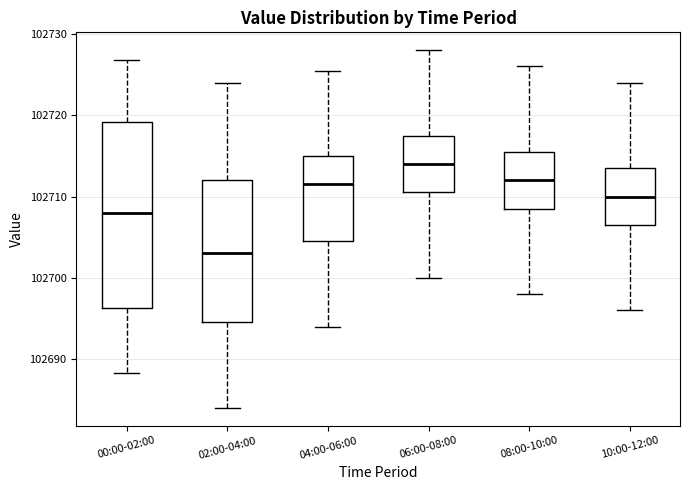

Reading left to right, read every box against the y-axis: the position of its median line, the range the box covers, and the ends of its whiskers. The values are not printed on the chart, so give them approximately, as read against the axis.

00:00-02:00: median 102708, box 102696 to 102719, whiskers 102688 to 102727
02:00-04:00: median 102703, box 102695 to 102712, whiskers 102684 to 102724
04:00-06:00: median 102712, box 102705 to 102715, whiskers 102694 to 102726
06:00-08:00: median 102714, box 102711 to 102718, whiskers 102700 to 102728
08:00-10:00: median 102712, box 102709 to 102716, whiskers 102698 to 102726
10:00-12:00: median 102710, box 102707 to 102714, whiskers 102696 to 102724